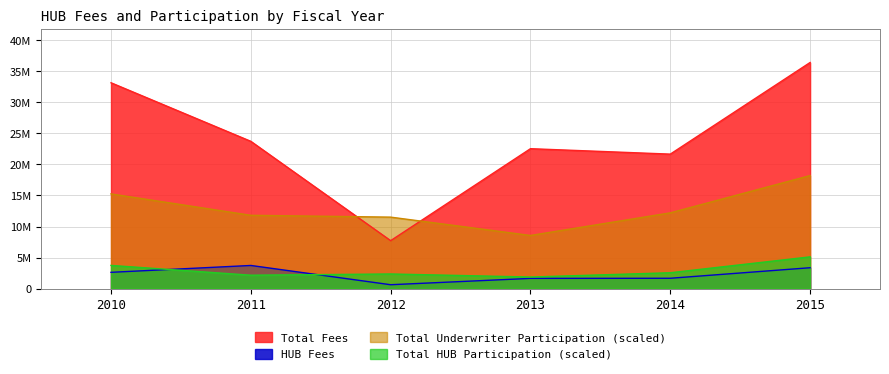

Rank the series by their maximum value, from lowest to highest.

HUB Fees, Total HUB Participation (scaled), Total Underwriter Participation (scaled), Total Fees